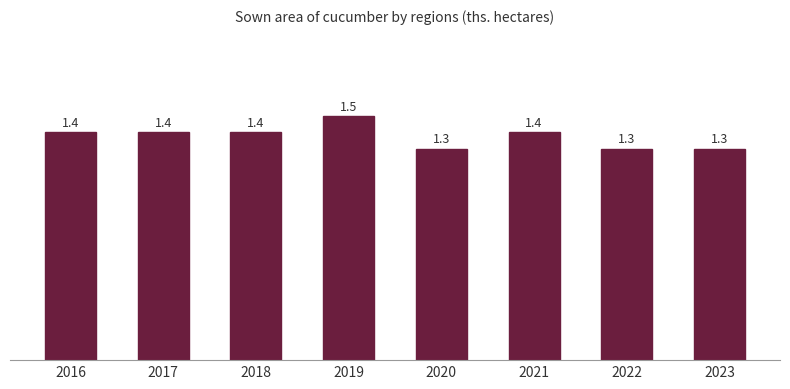

What is the greatest value displayed?

1.5